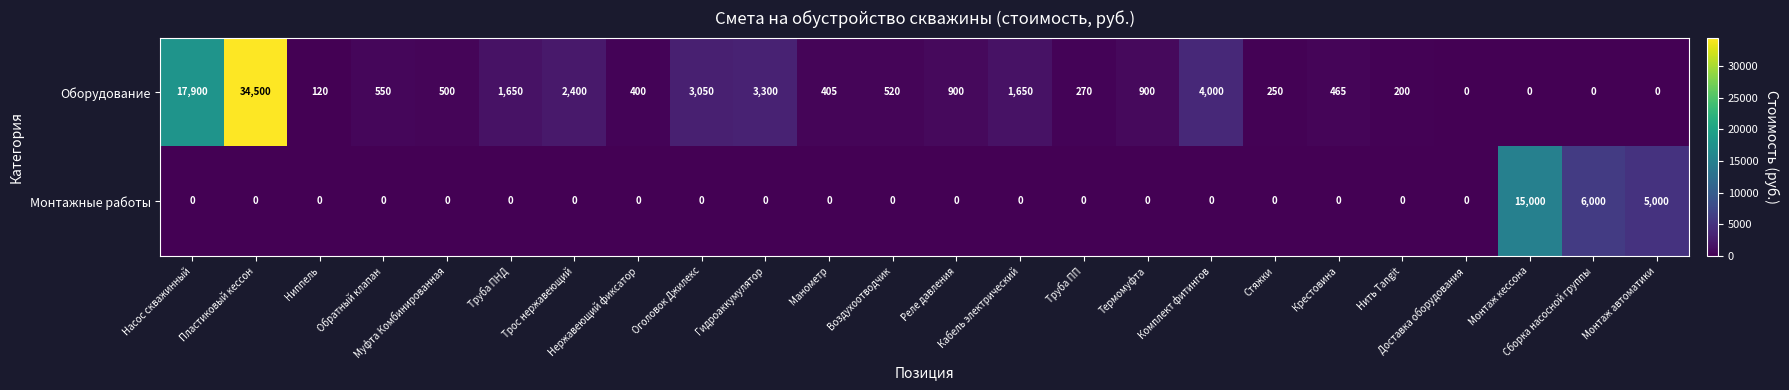

How many series are shown in this chart?

2